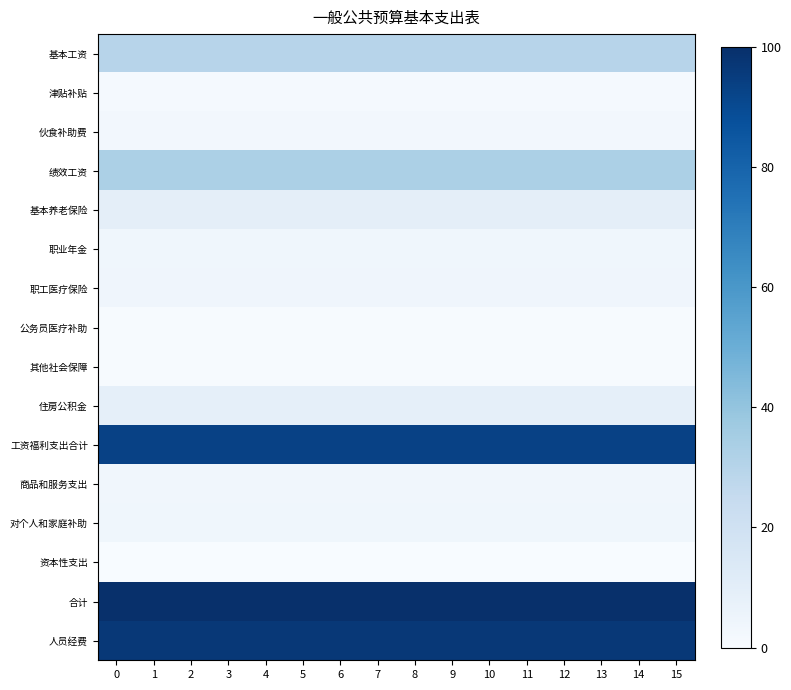

How many categories are shown in the chart?

16